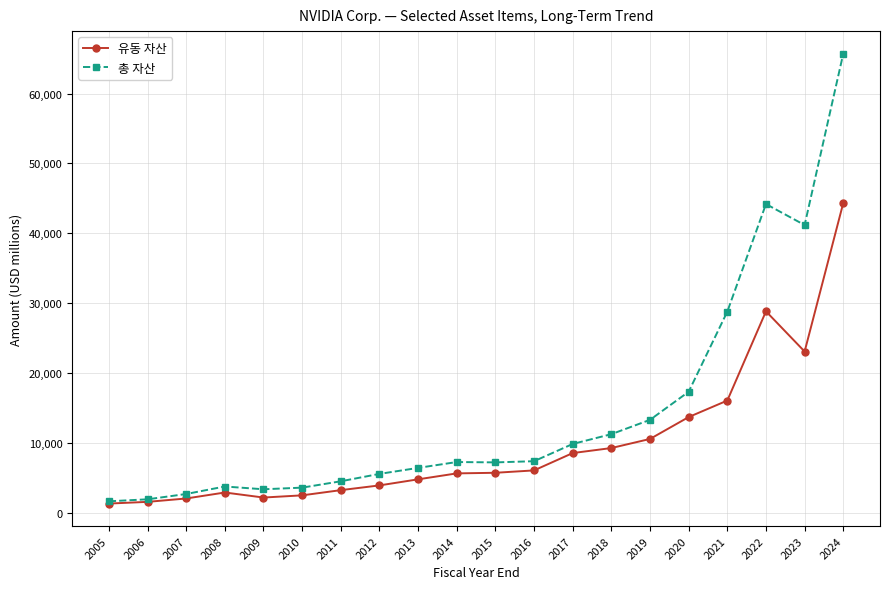

What are all the series names shown in the legend?

유동 자산, 총 자산